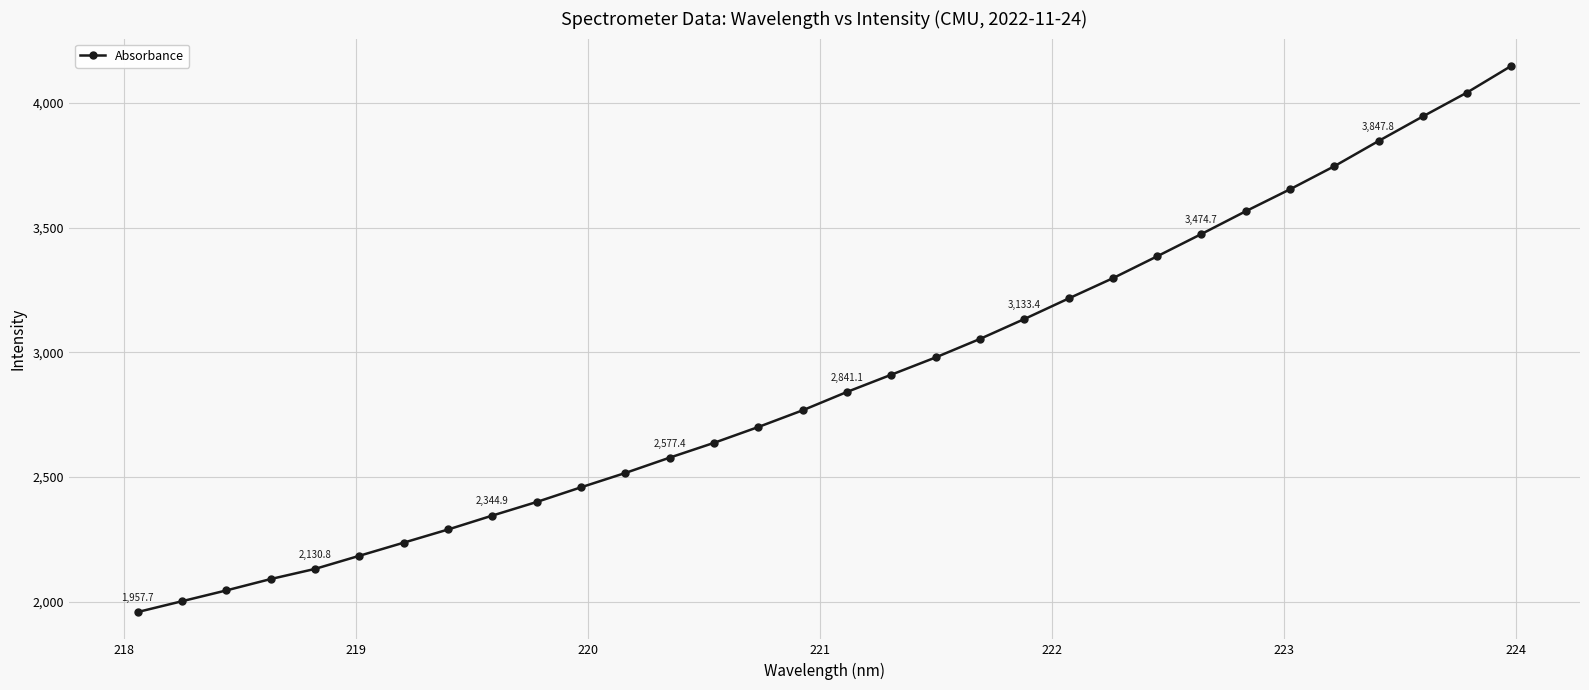

What is the value of the 19th point from the left?

2979.5